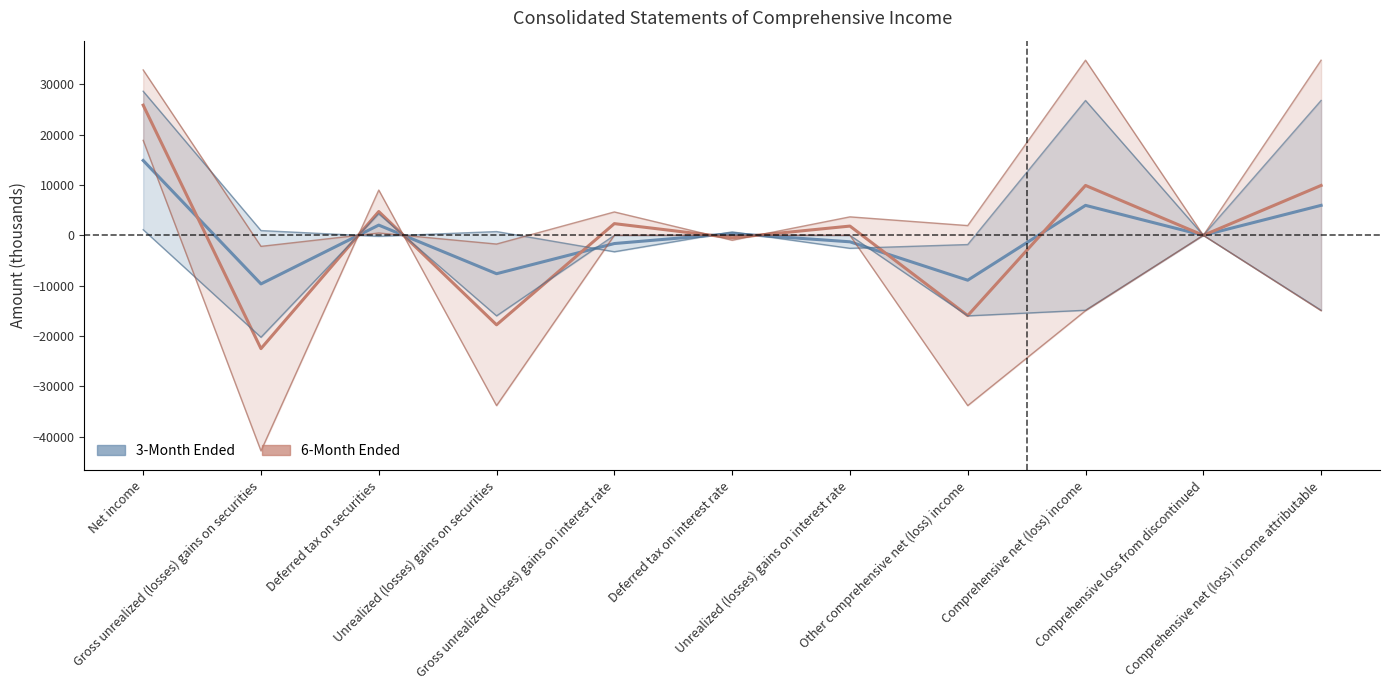

Rank the categories by 3-Month Ended (Nowcast) value from lowest to highest.

Gross unrealized (losses) gains on securities, Other comprehensive net (loss) income, Unrealized (losses) gains on securities, Gross unrealized (losses) gains on interest rate, Unrealized (losses) gains on interest rate, Comprehensive loss from discontinued, Deferred tax on interest rate, Deferred tax on securities, Comprehensive net (loss) income, Comprehensive net (loss) income attributable, Net income